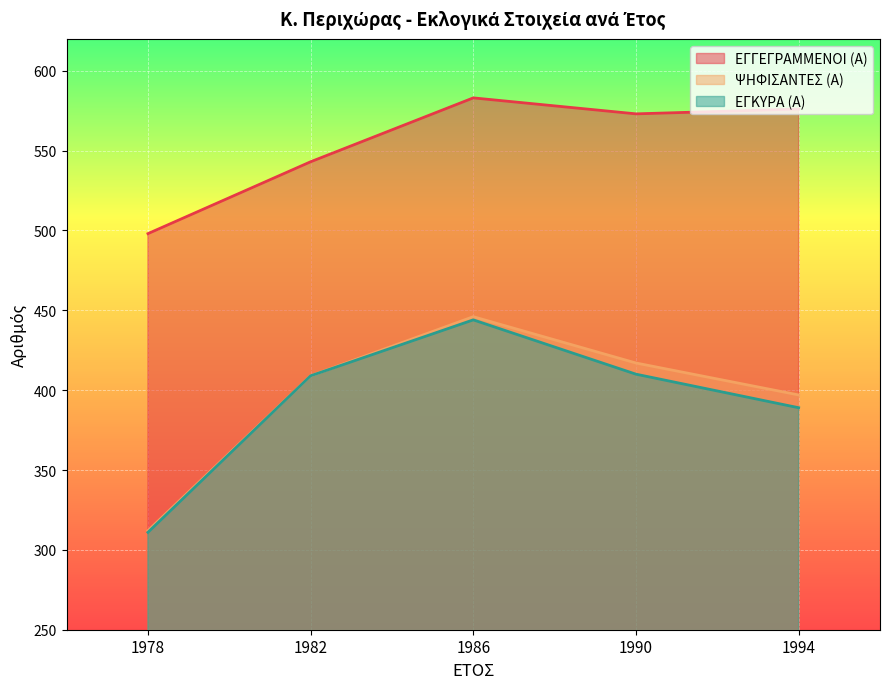

What is the highest value of the ΕΓΚΥΡΑ (Α) series?

444